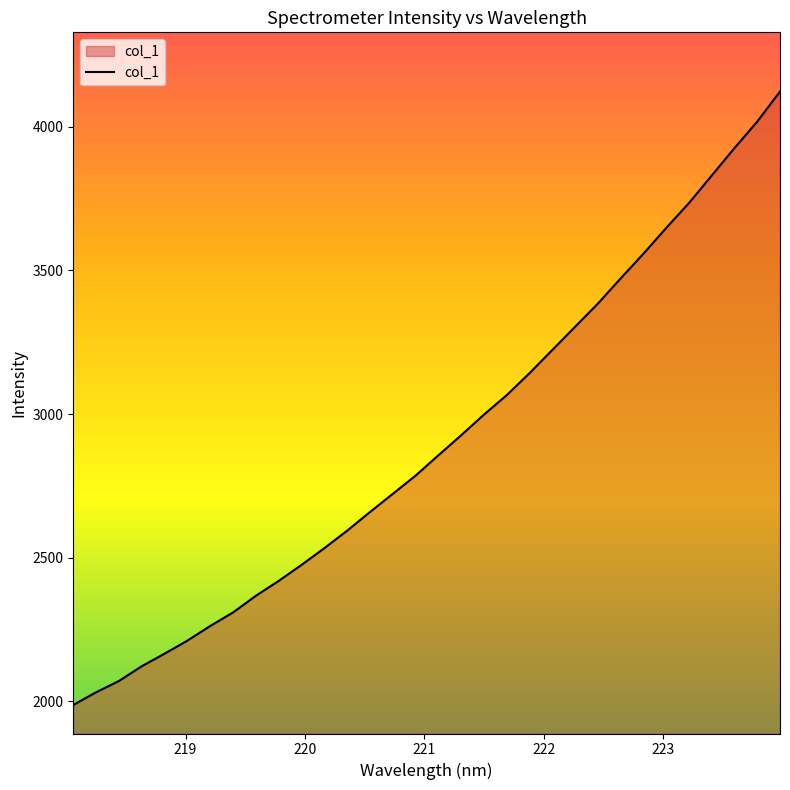

What is the maximum value shown in the chart?

4122.8